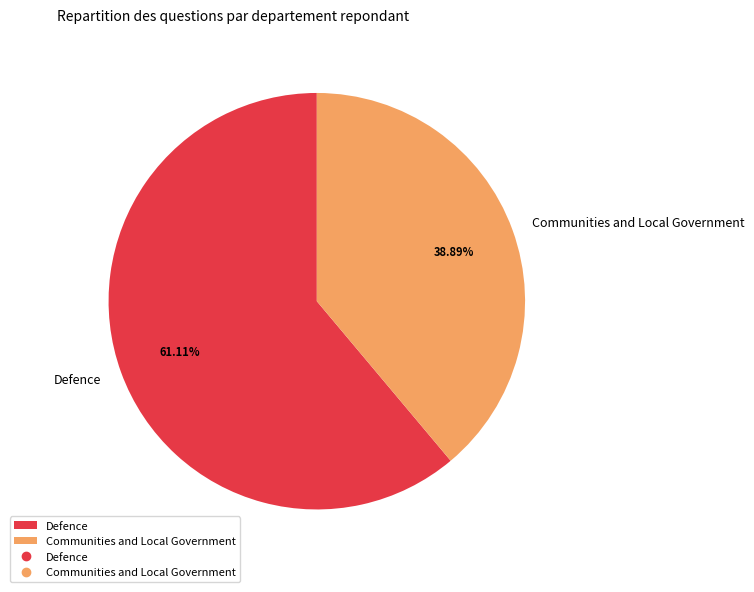

How much of the chart is everything except Communities and Local Government?

61.1%